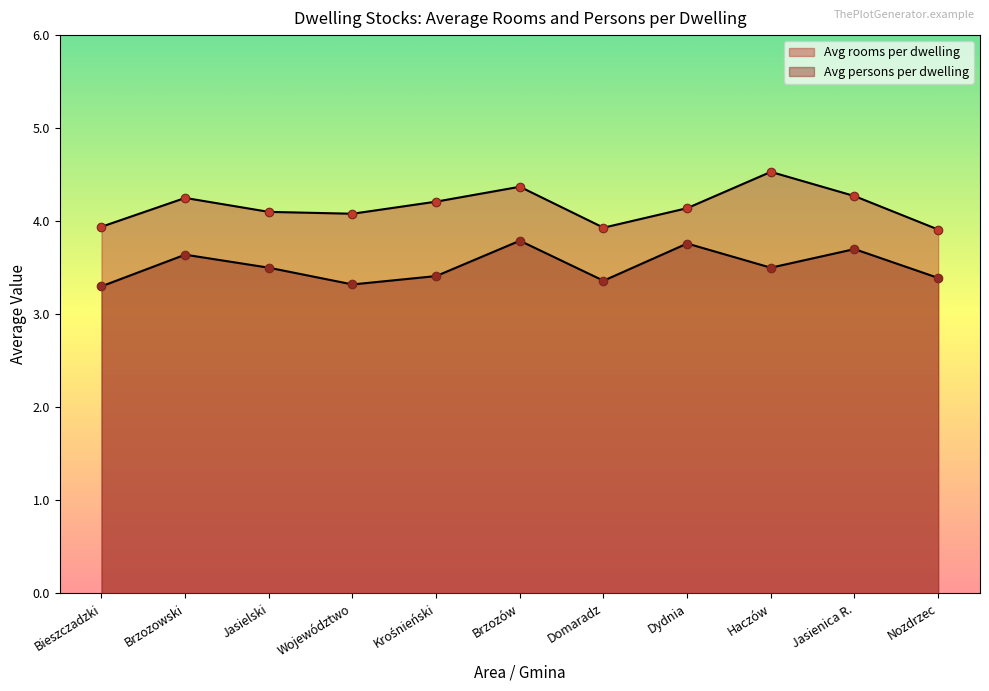

At which category is the sum across all series the highest?

Brzozów